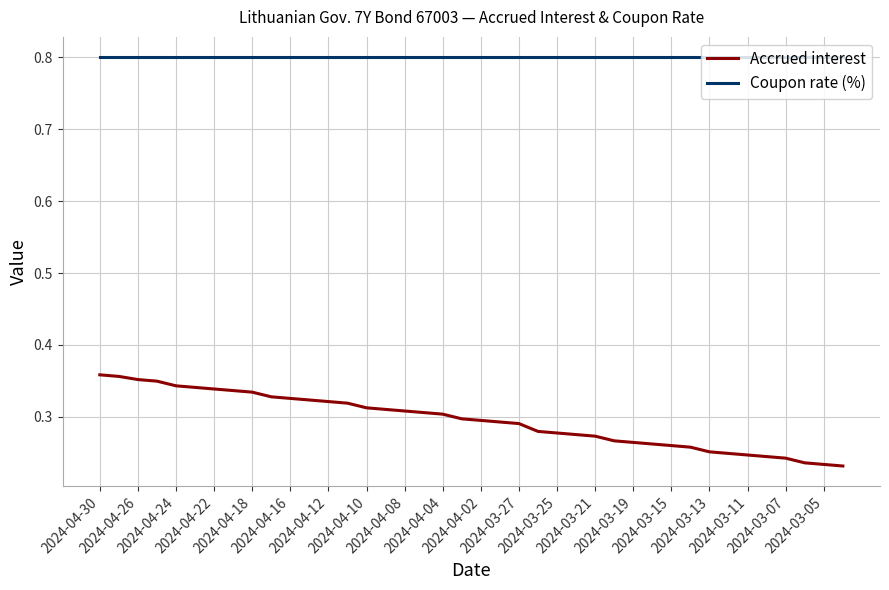

What is the lowest value of the Coupon rate (%) series?

0.8